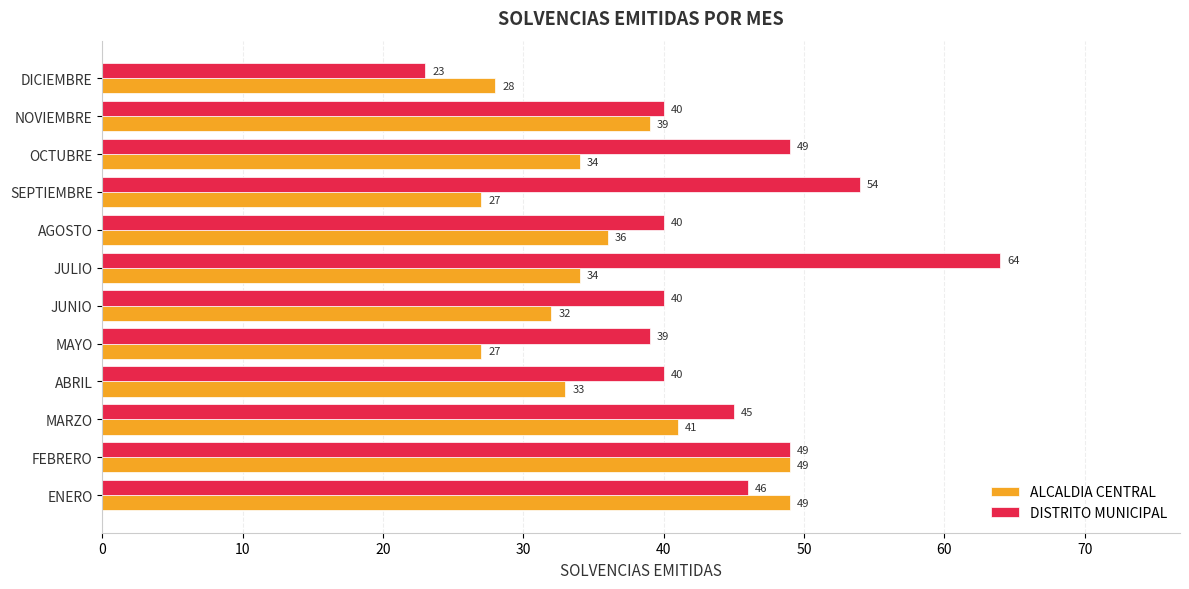

List the series in order of their peak value, highest first.

DISTRITO MUNICIPAL, ALCALDIA CENTRAL